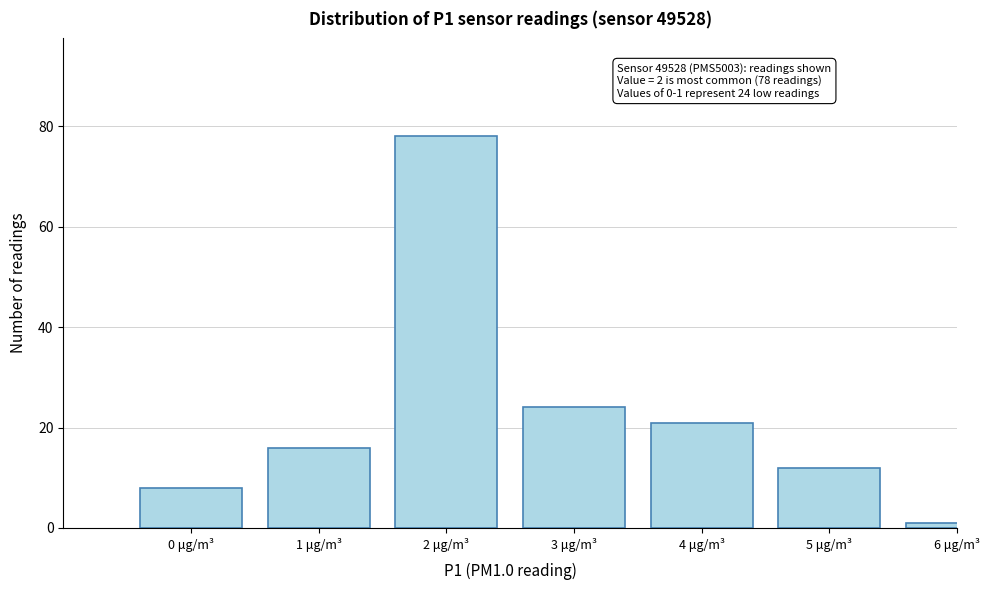

Reading left to right, transcribe all the data shown in this chart.

8	16	78	24	21	12	1